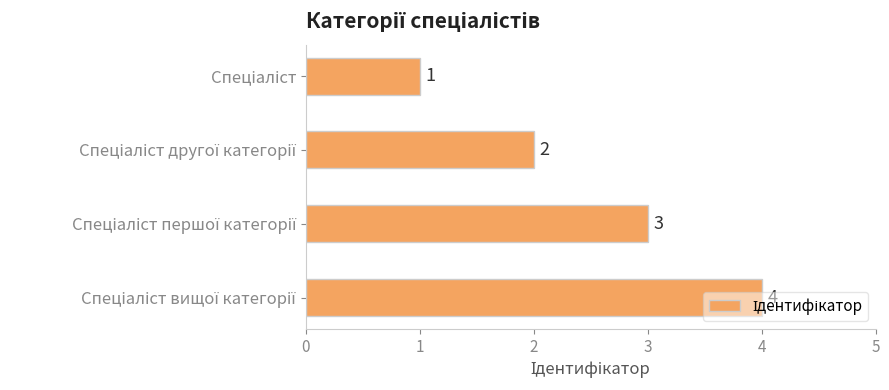

Count the number of data series in this chart.

1